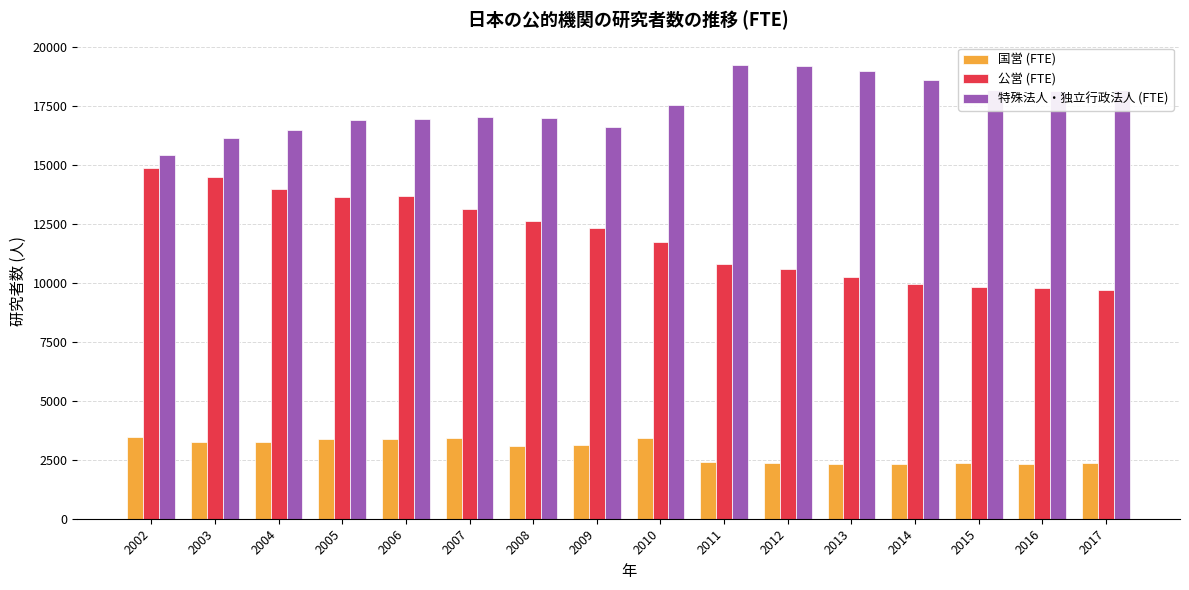

What is the spread (max minus min) of values at 2006?

13599